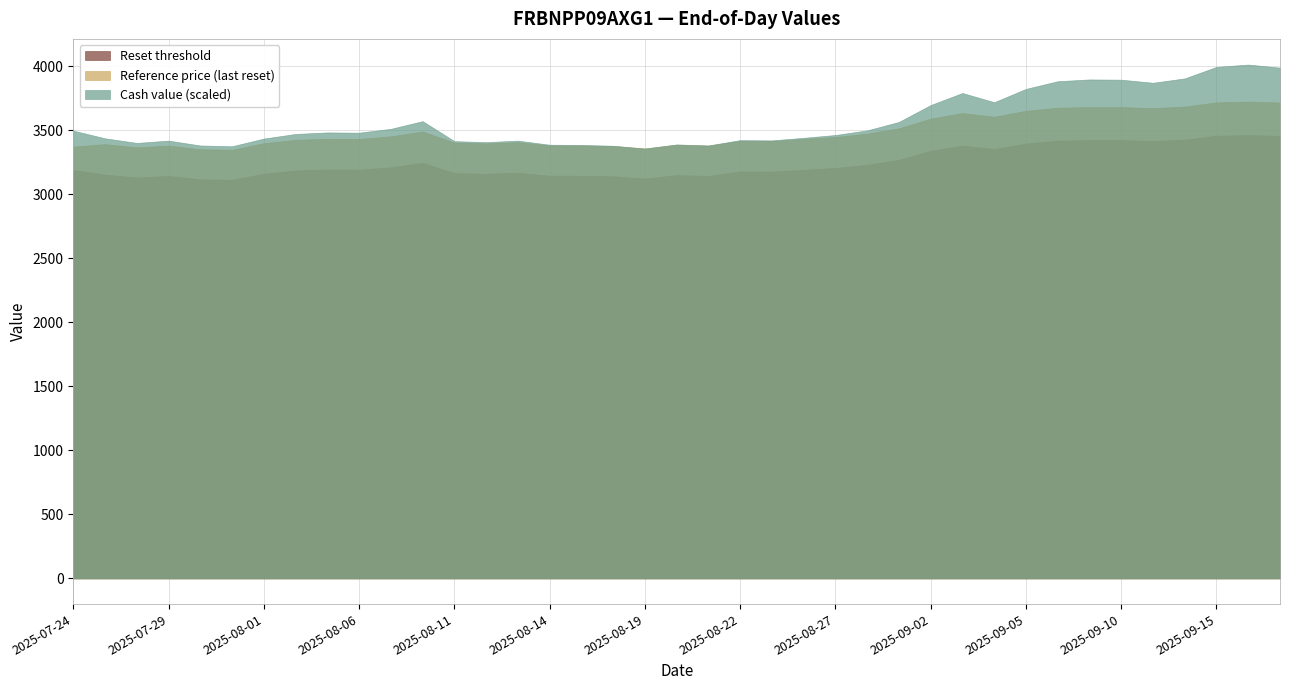

At which label is Reference price (last reset) closest to 3536?

2025-08-29